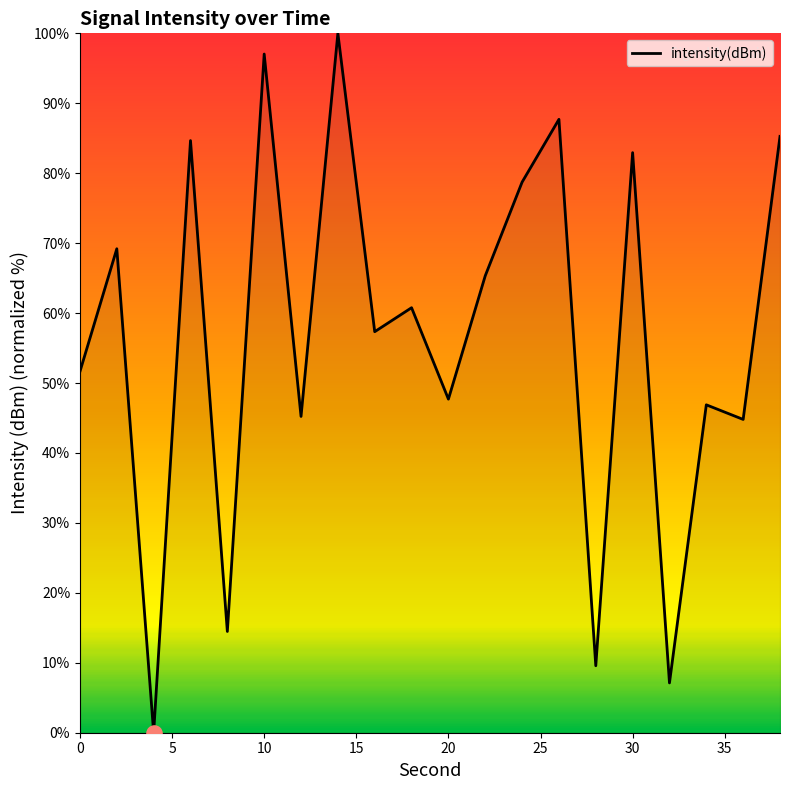

What is the difference between the maximum and minimum values?

100.0